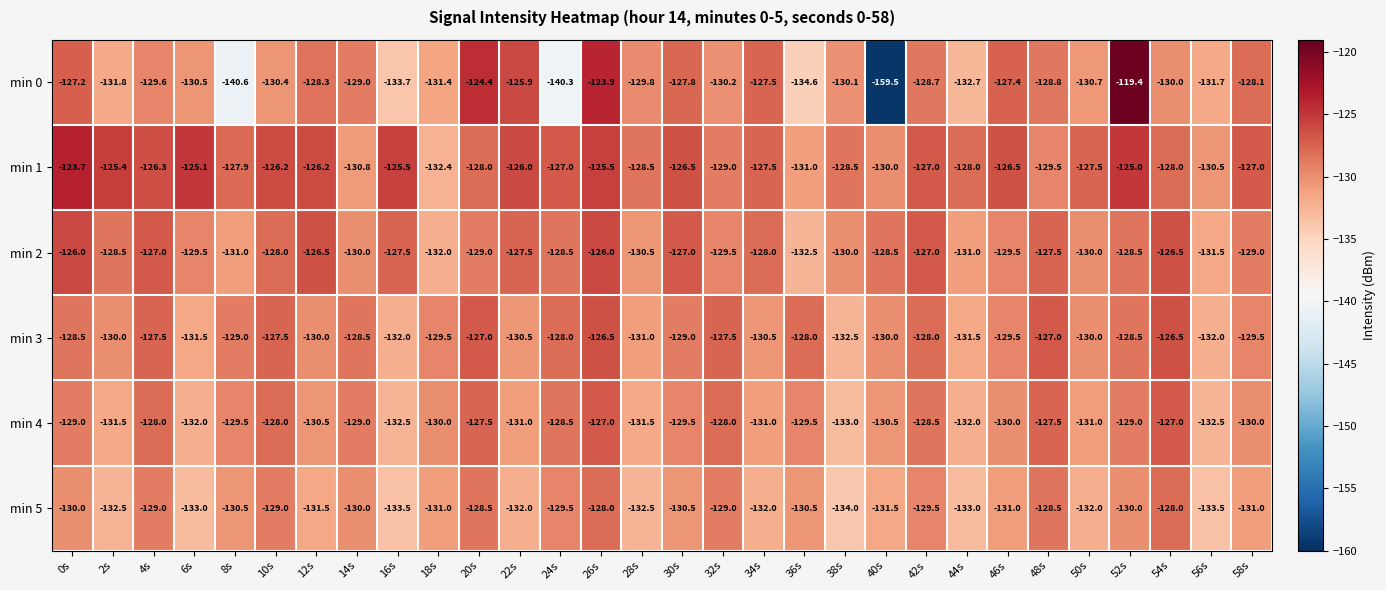

Which series has the widest spread of values?

min 0